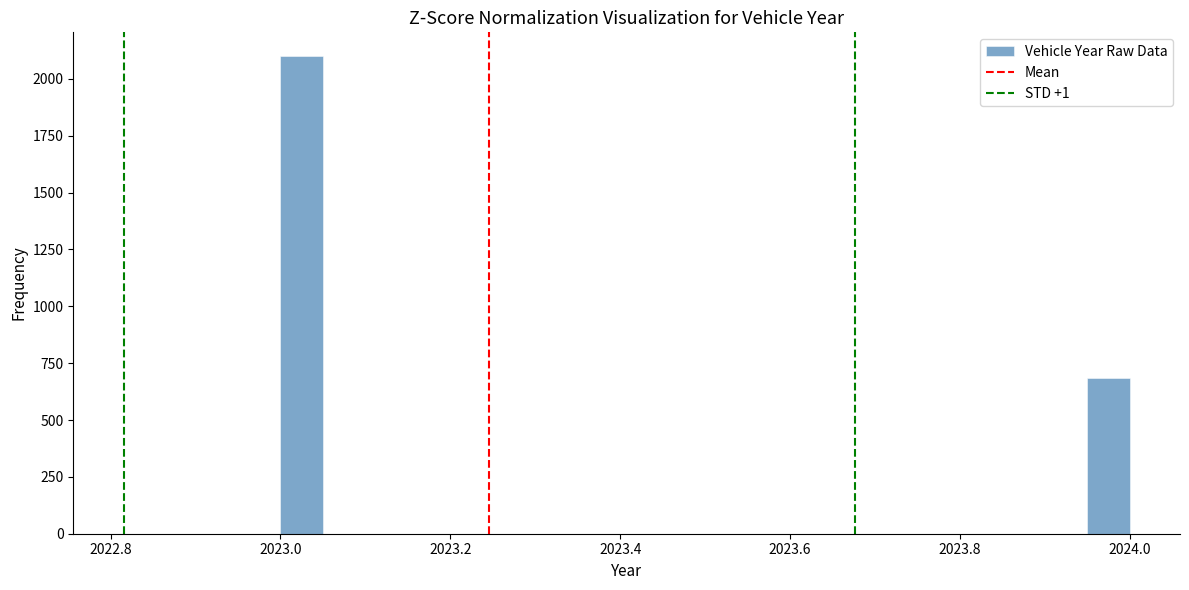

Read against the x-axis, roughly where is the centre of the tallest bar?

2023.02